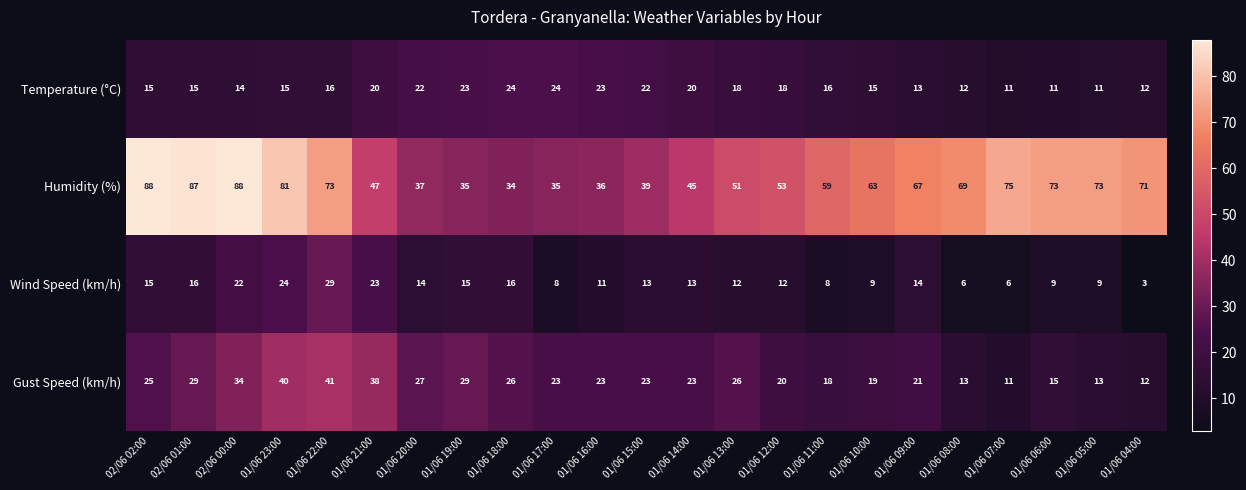

At 01/06 17:00, list the series in order from smallest to largest.

Wind Speed (km/h), Gust Speed (km/h), Temperature (°C), Humidity (%)